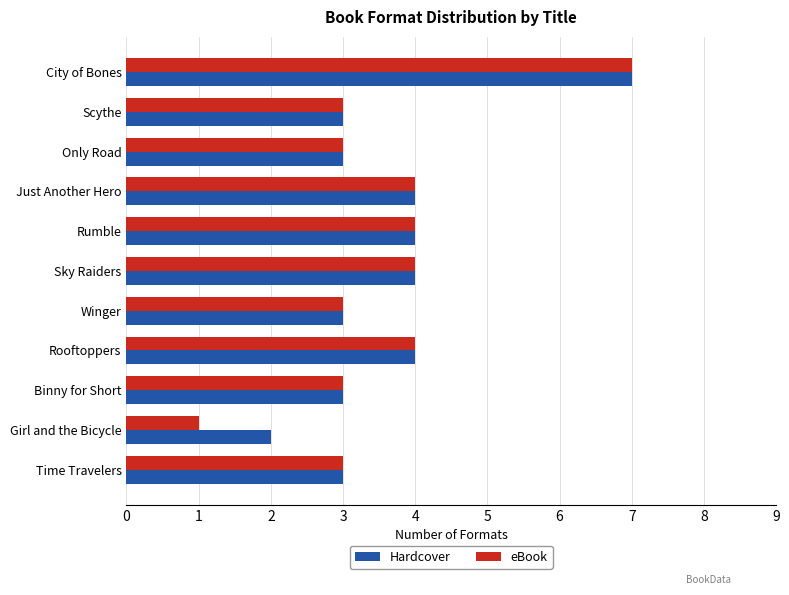

Is it true that Hardcover equals 3 at Binny for Short?

True